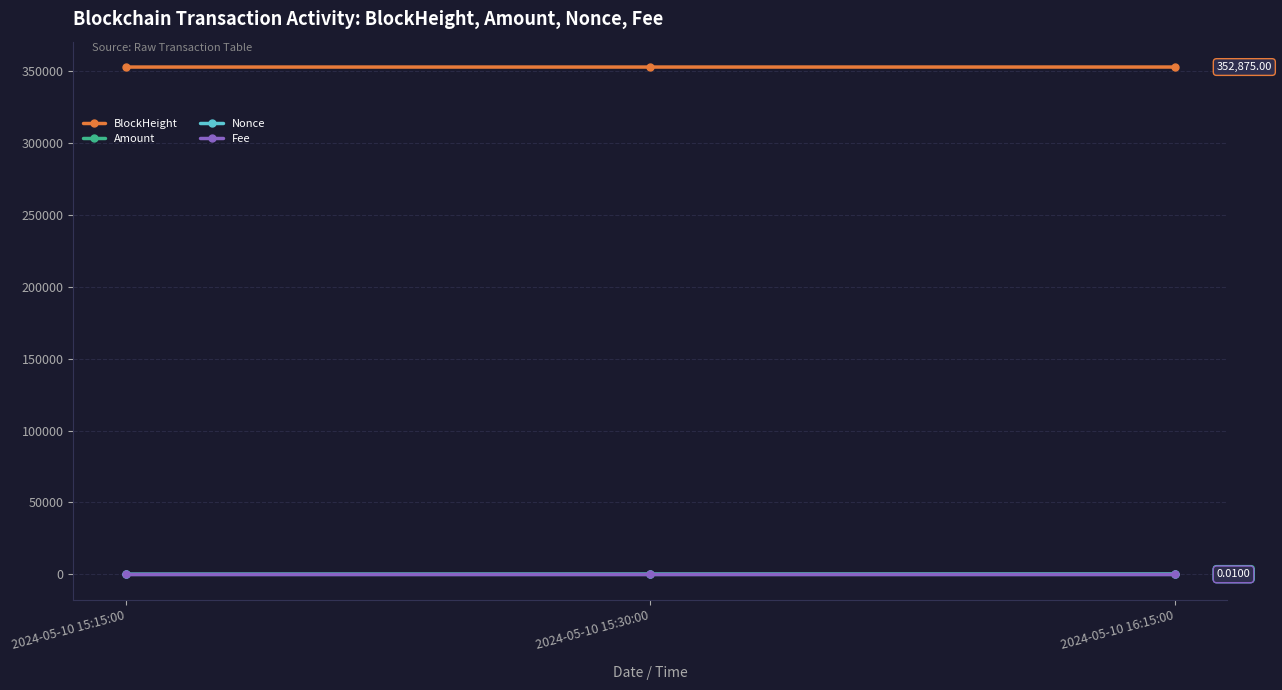

Which series has the largest total across all categories?

BlockHeight